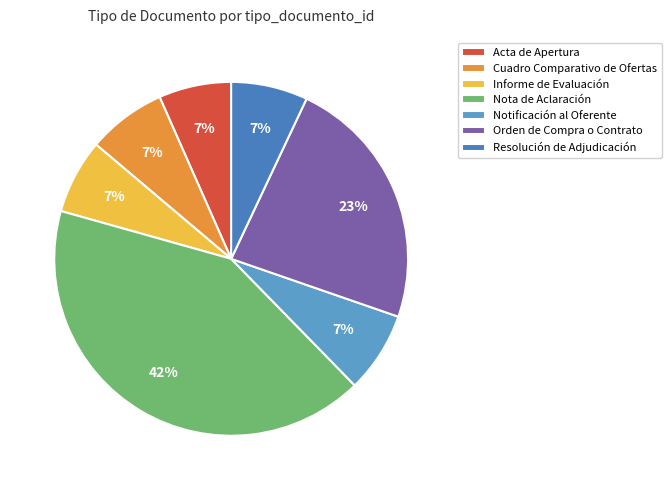

What percentage is the Resolución de Adjudicación slice, to the nearest percent?

7%